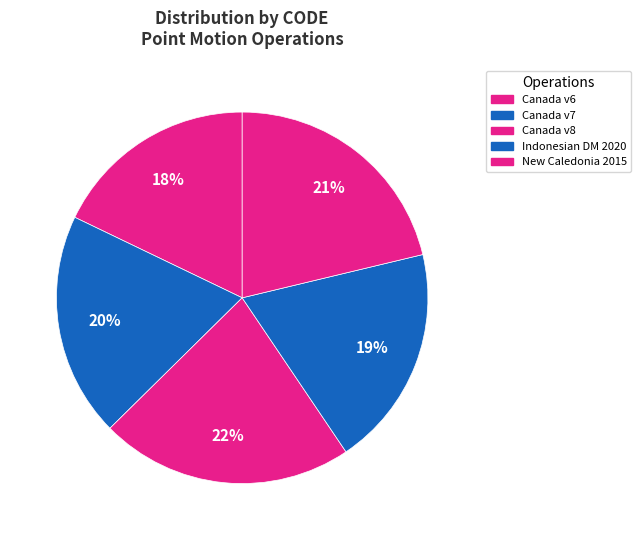

How many segments does this pie chart have?

5